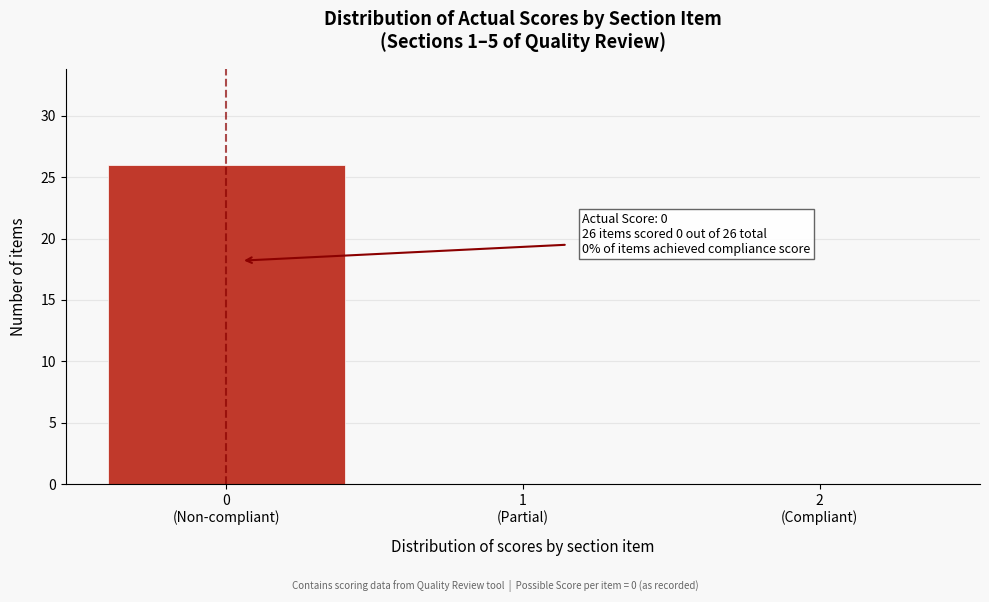

What is the maximum value shown in the chart?

26